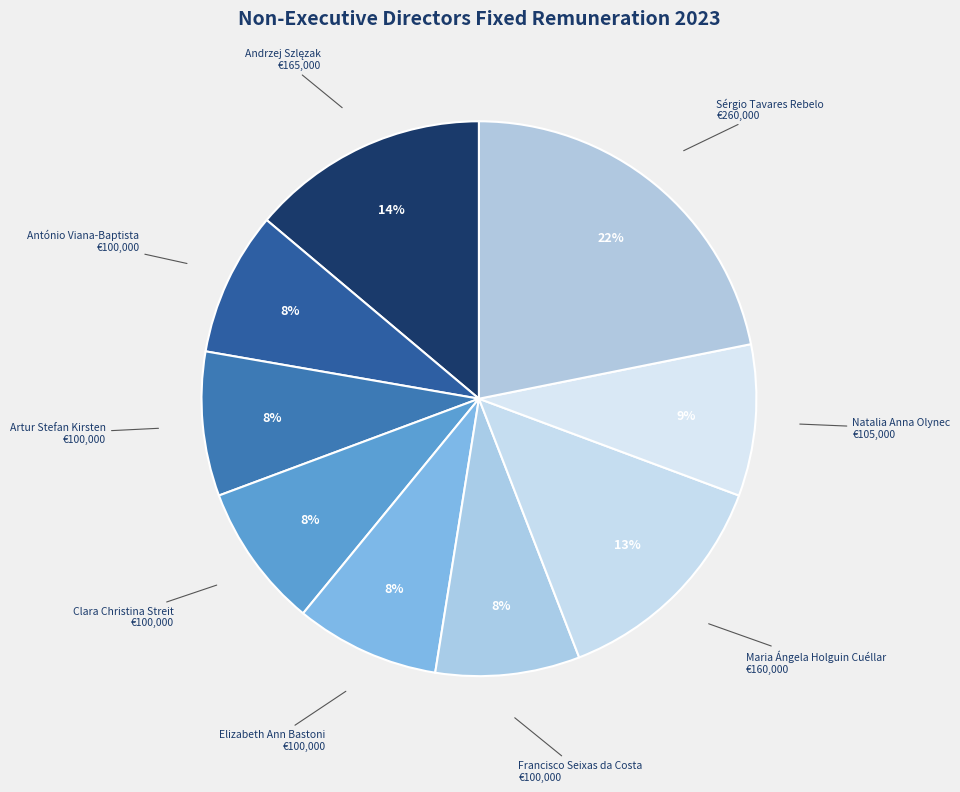

To the nearest percent, what percentage of the pie is António Viana-Baptista?

8%